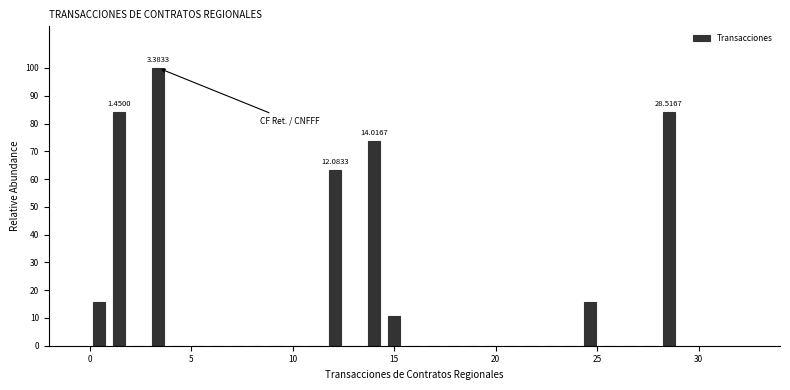

Read against the x-axis, roughly where is the centre of the tallest bar?

3.5